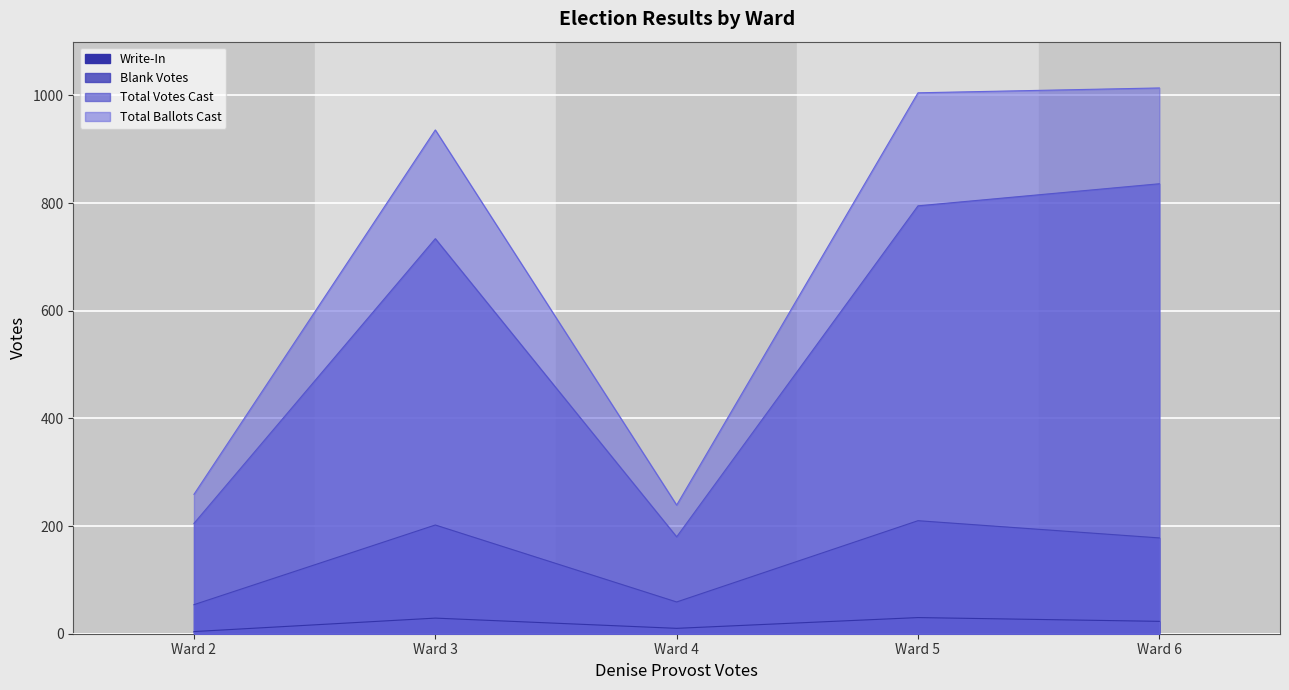

True or false: Blank Votes has a value of 59 at Ward 4.

True